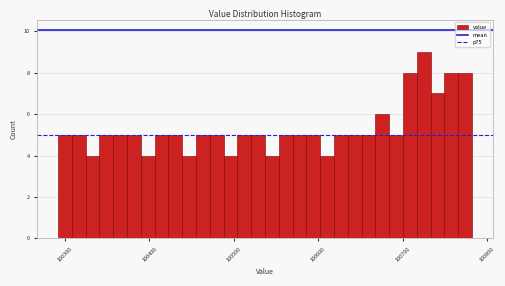

Read against the x-axis, roughly where is the centre of the tallest bar?

100720